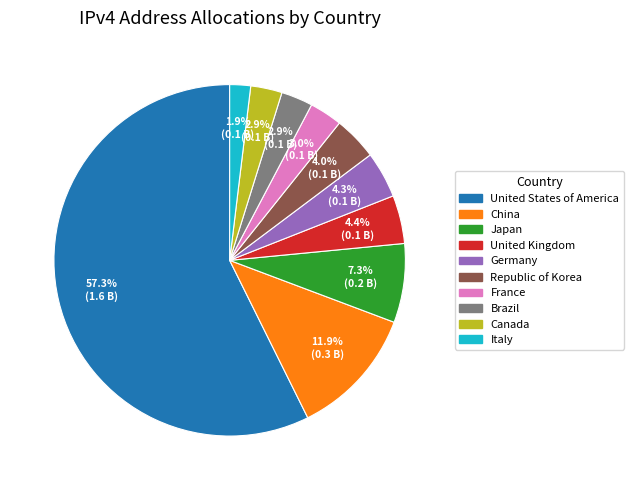

How many segments does this pie chart have?

10